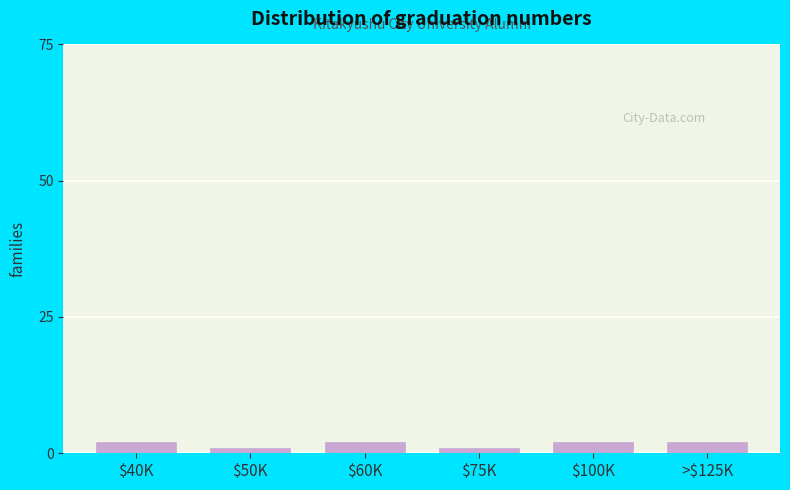

Reading left to right, transcribe all the data shown in this chart.

2	1	2	1	2	2